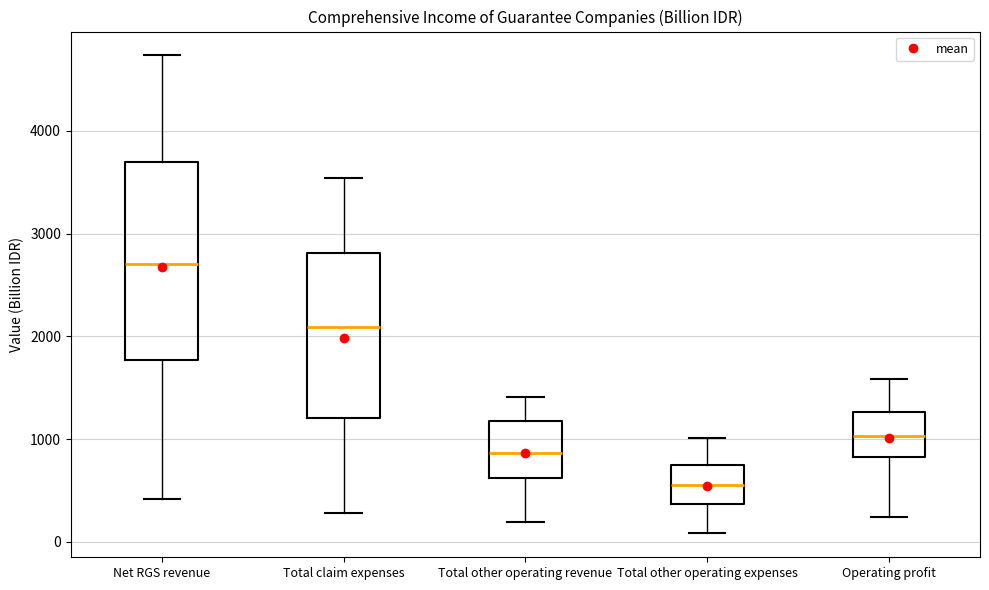

Reading left to right, read every box against the y-axis: the position of its median line, the range the box covers, and the ends of its whiskers. The values are not printed on the chart, so give them approximately, as read against the axis.

Net RGS revenue: median 2700, box 1800 to 3700, whiskers 400 to 4700
Total claim expenses: median 2100, box 1200 to 2800, whiskers 300 to 3500
Total other operating revenue: median 900, box 600 to 1200, whiskers 200 to 1400
Total other operating expenses: median 600, box 400 to 700, whiskers 100 to 1000
Operating profit: median 1000, box 800 to 1300, whiskers 200 to 1600